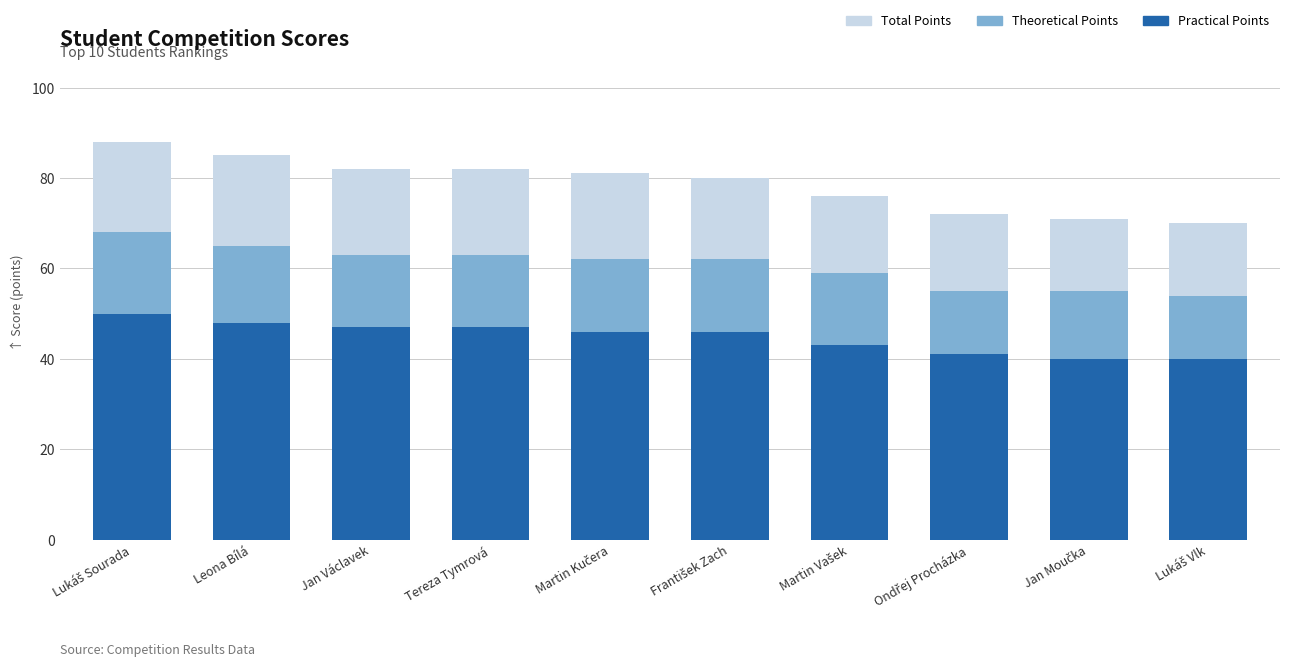

Between Lukáš Sourada and František Zach, which series saw the biggest shift?

Total Points